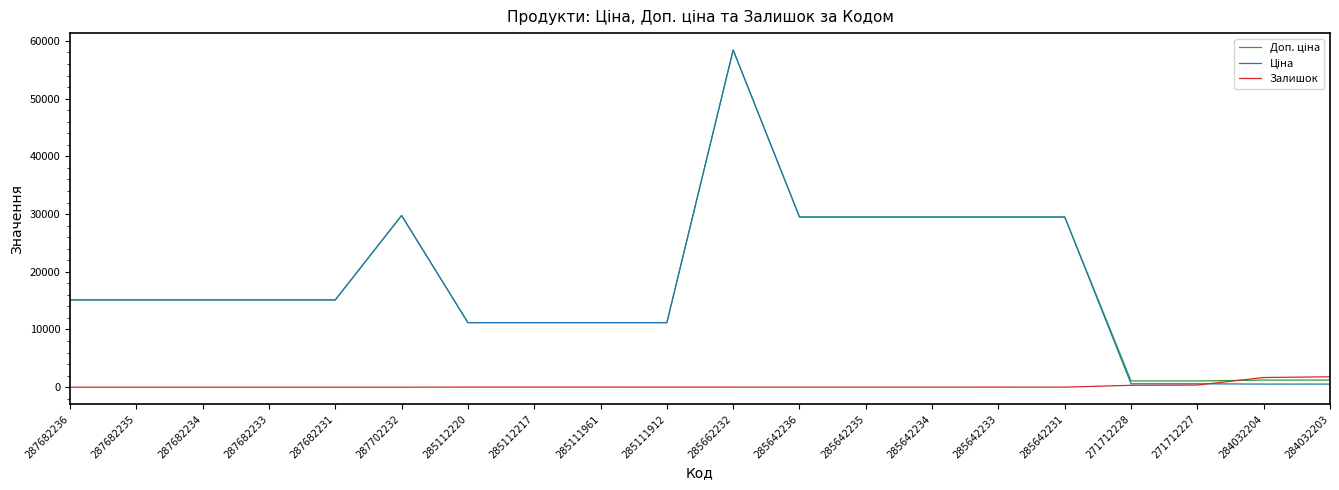

True or false: Залишок has a value of 0.0 at 287682233.

True